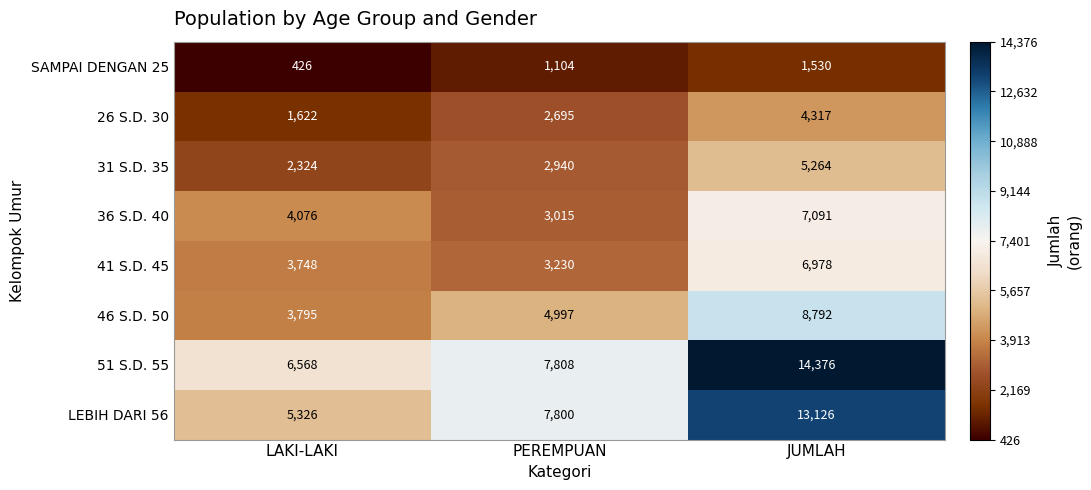

True or false: 46 S.D. 50 has a value of 2332 at LAKI-LAKI.

False